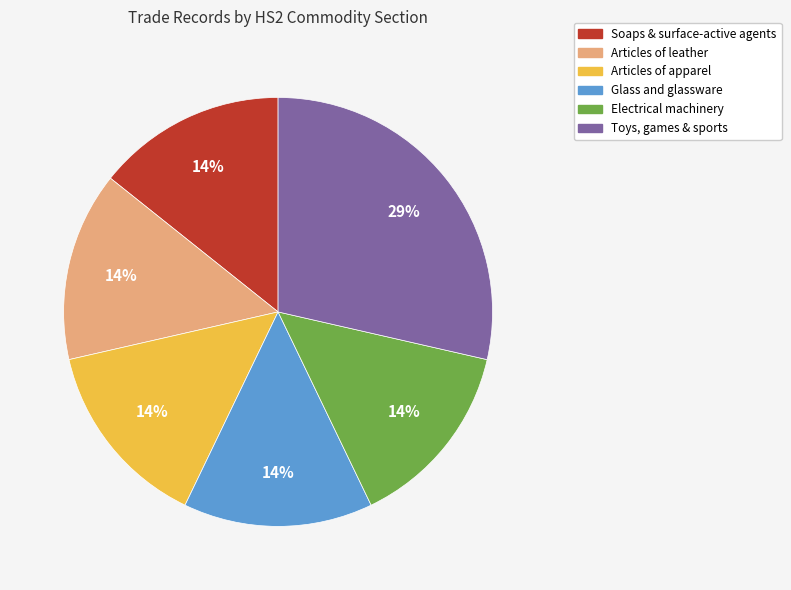

Does any single category account for the majority?

No